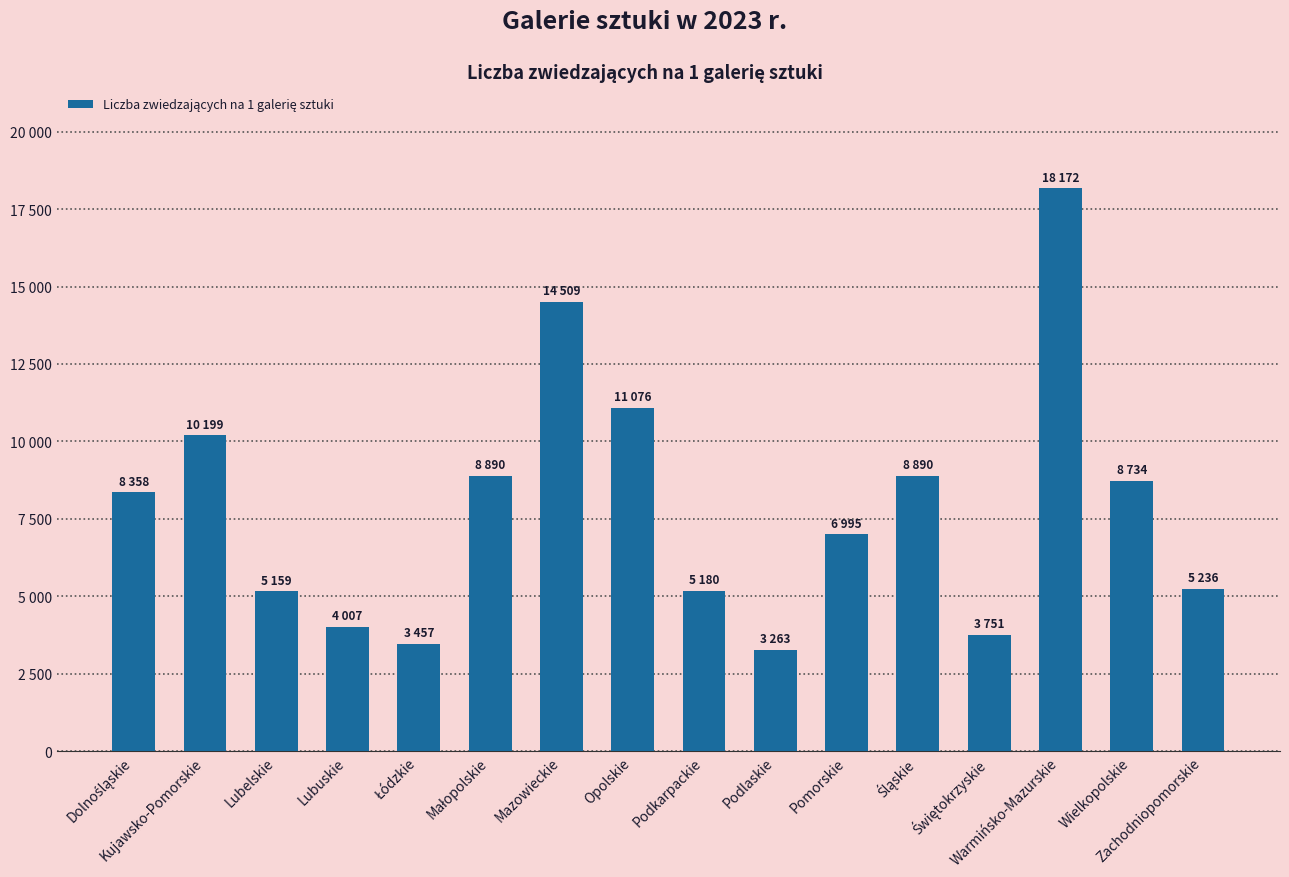

List the labels in order of value, largest first.

Warmińsko-Mazurskie, Mazowieckie, Opolskie, Kujawsko-Pomorskie, Śląskie, Małopolskie, Wielkopolskie, Dolnośląskie, Pomorskie, Zachodniopomorskie, Podkarpackie, Lubelskie, Lubuskie, Świętokrzyskie, Łódzkie, Podlaskie